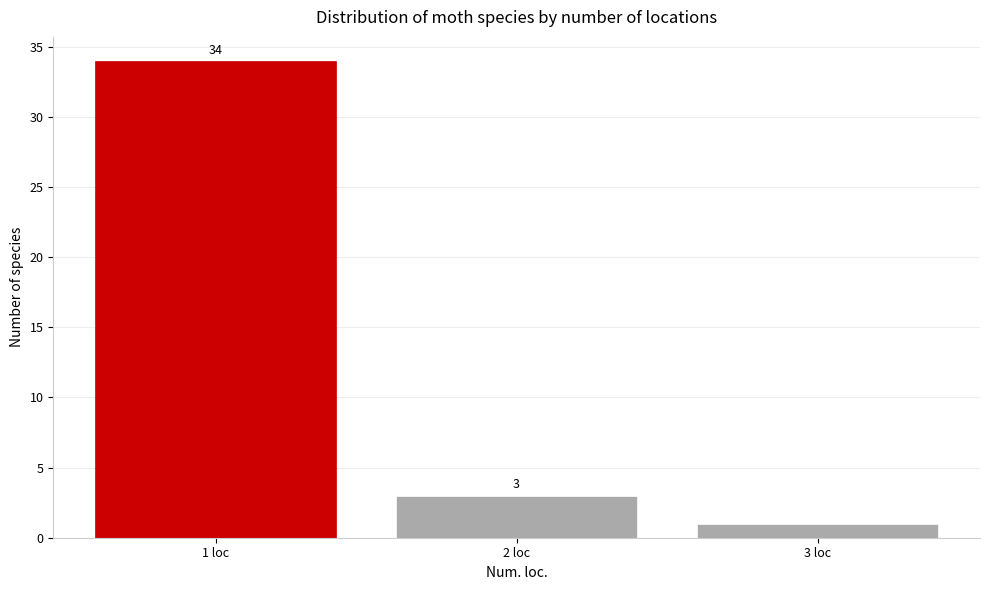

Reading right to left, extract all data points from this chart.

1	3	34